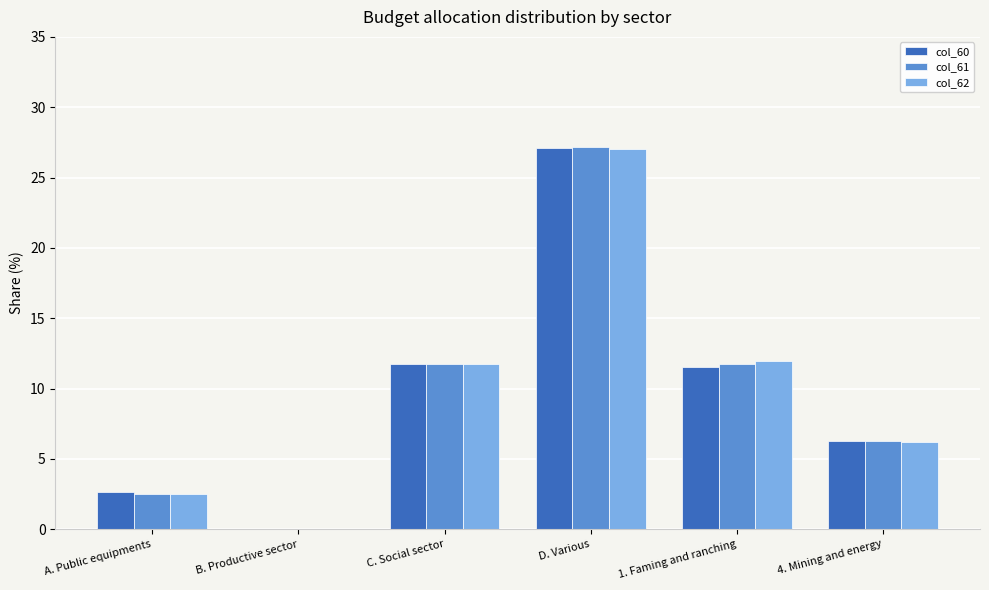

Which series changed the most between C. Social sector and 4. Mining and energy?

col_62